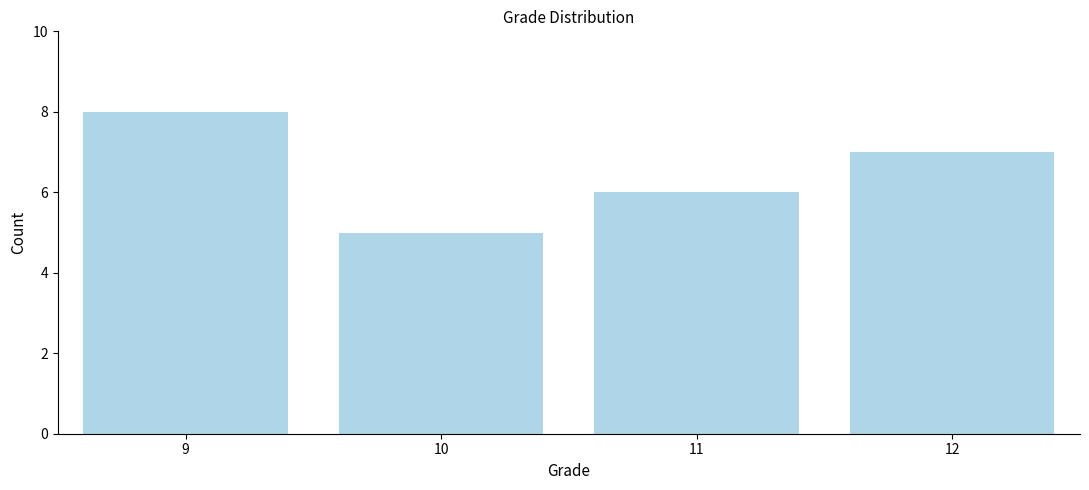

Reading left to right, what are all the values shown in this chart?

8	5	6	7